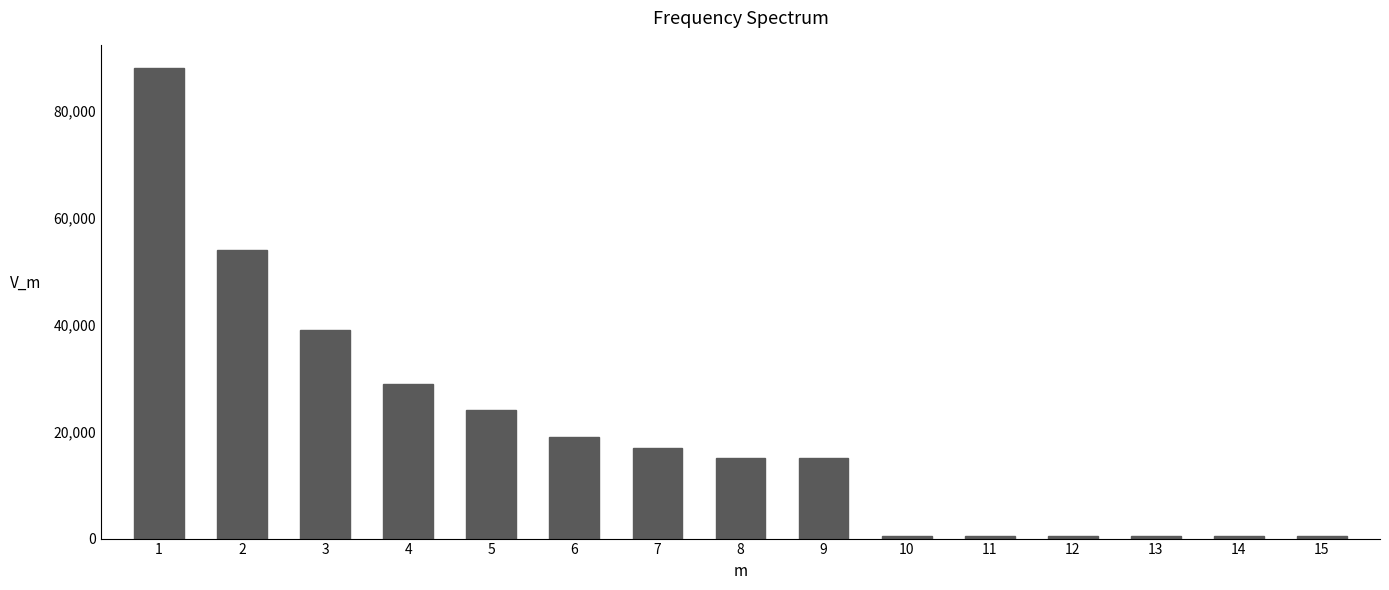

Reading left to right, transcribe all the data shown in this chart.

1=88000	2=54000	3=39000	4=29000	5=24000	6=19000	7=17000	8=15000	9=15000	10=500	11=500	12=500	13=500	14=500	15=500